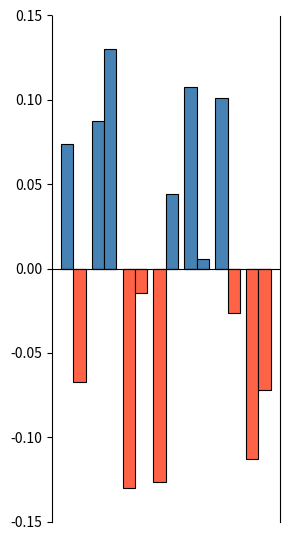

True or false: Pořadí (positive) has a value of 0.1 at 4.

True